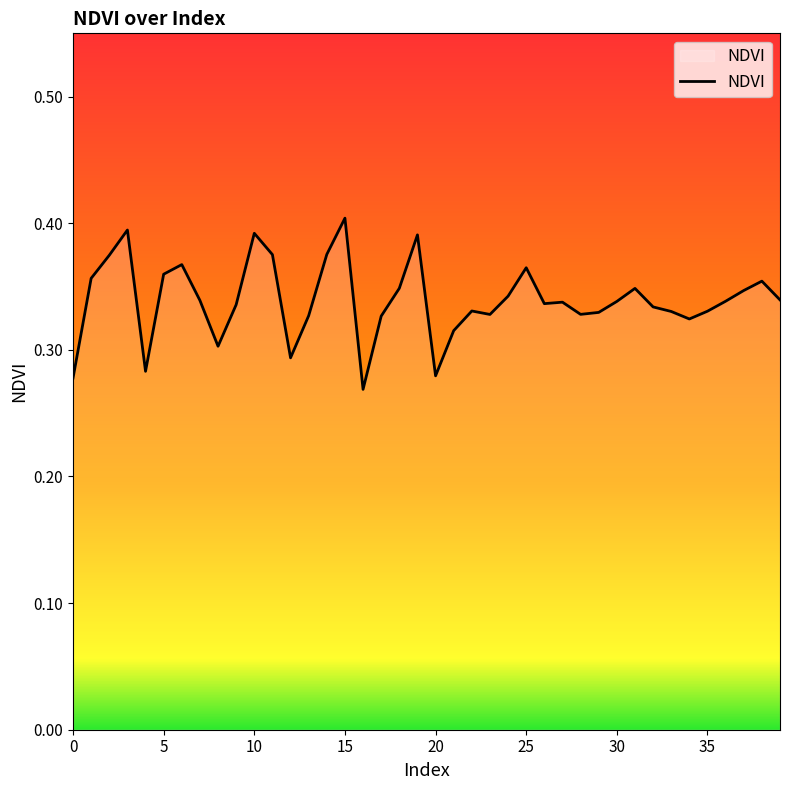

True or false: the data has more than 0 interior local peaks.

True